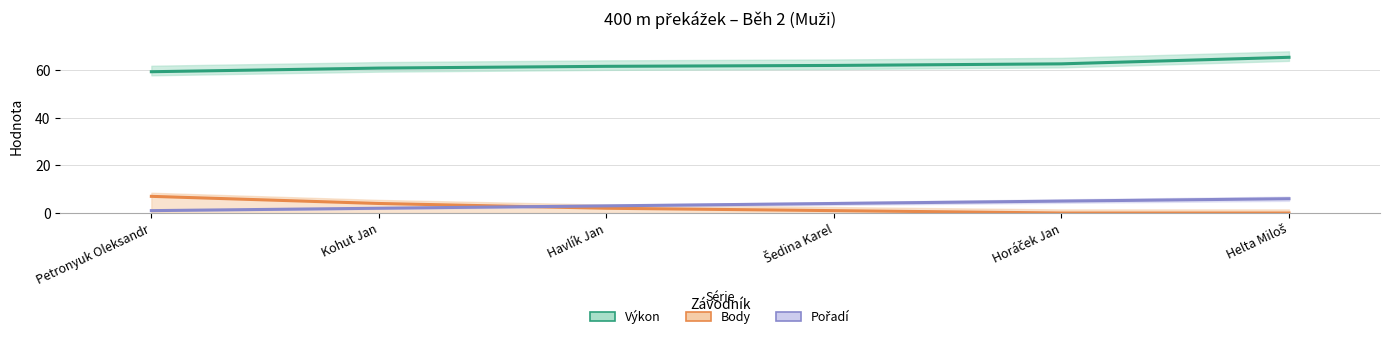

Is the value of Výkon at Helta Miloš greater than the value of Pořadí at Šedina Karel?

Yes